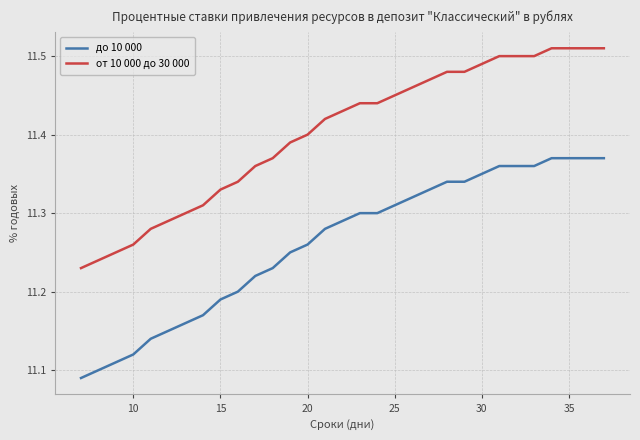

How many distinct data groups are displayed?

2